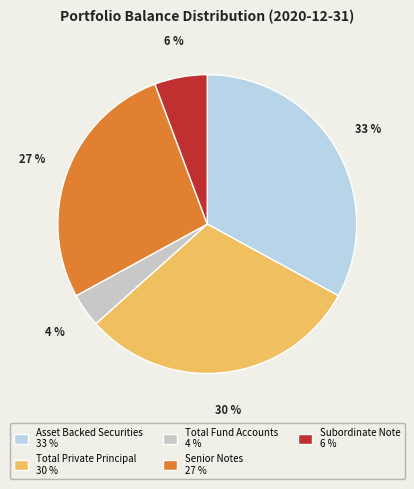

Rank the categories by value from highest to lowest.

Asset Backed Securities, Total Private Principal Balance, Senior Notes Outstanding, Subordinate Note Outstanding, Total Fund Accounts Balance